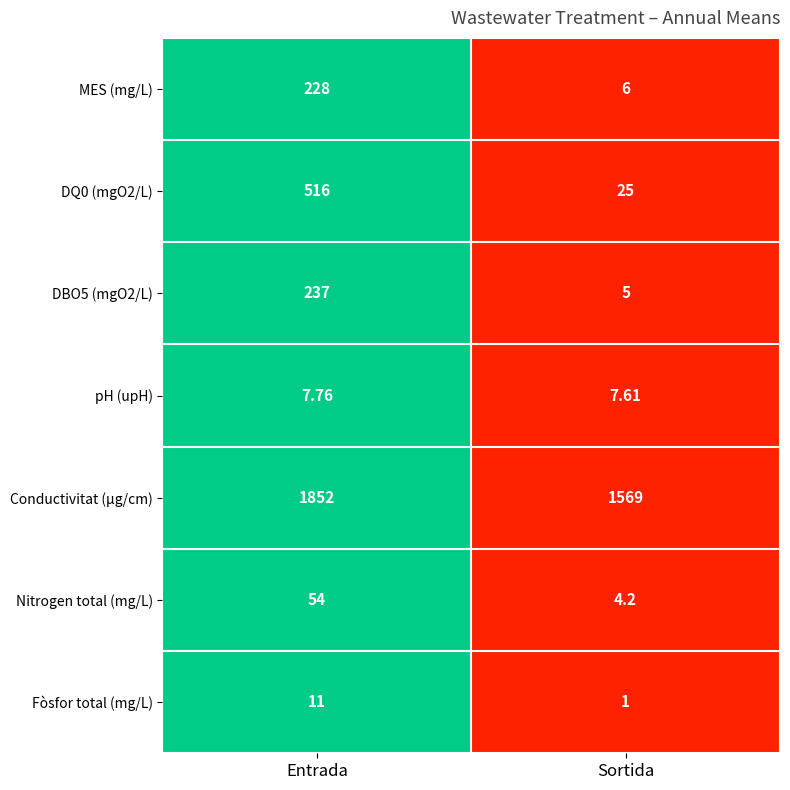

At which label is Conductivitat (µg/cm) closest to 1710?

Sortida